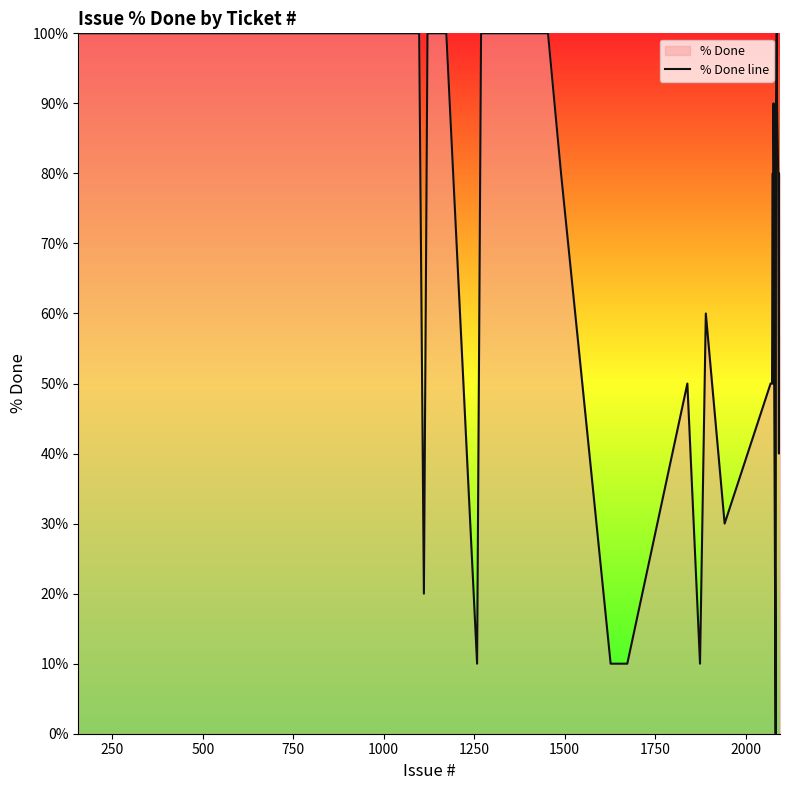

How many lines are shown in the chart?

1